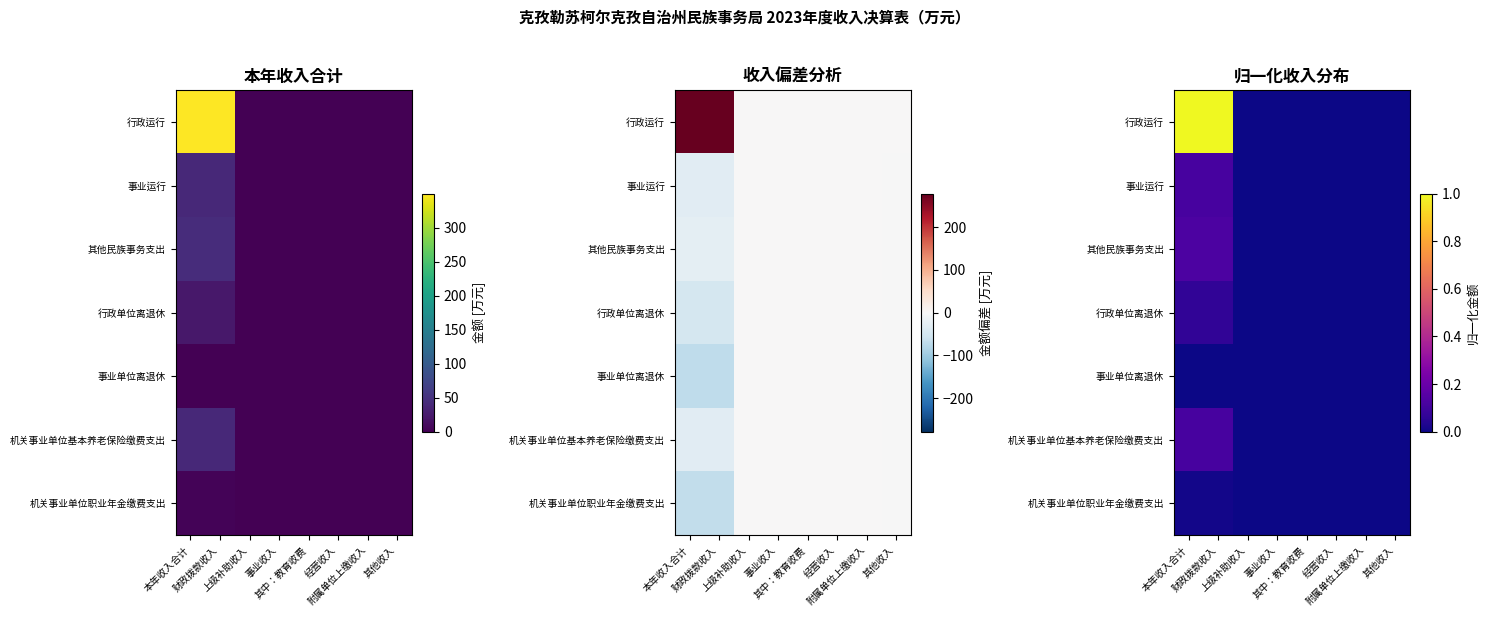

The 事业运行 series shows 0.0 at 财政拨款收入. True or false?

False